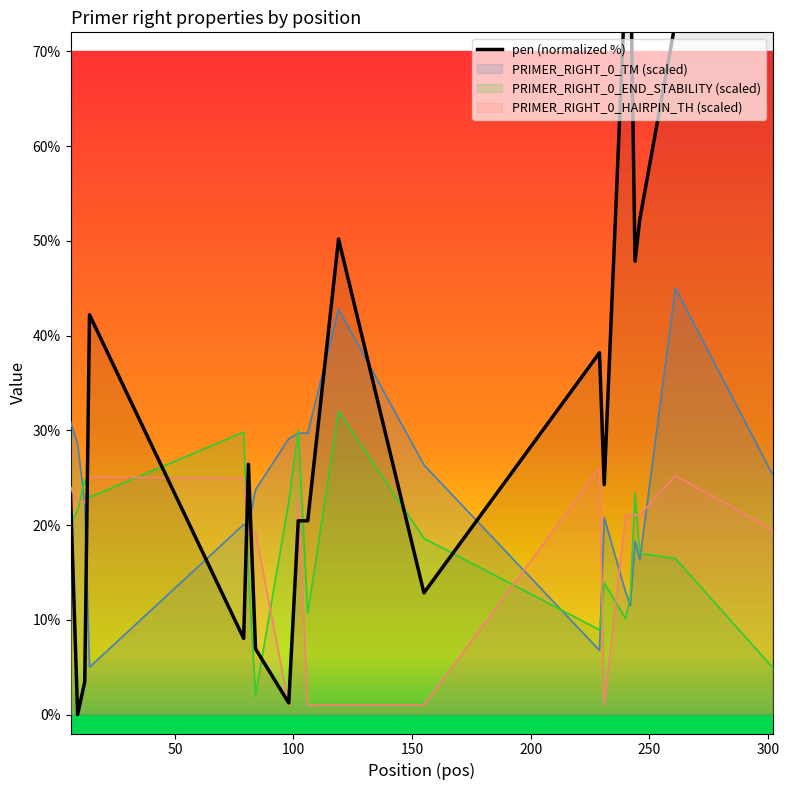

What is the lowest value of the PRIMER_RIGHT_0_TM (scaled) series?

5.0